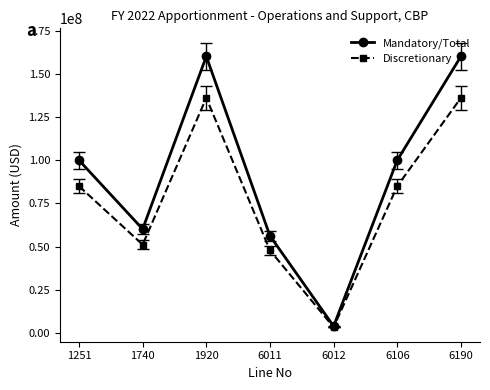

Is this an area chart (filled region under the line)?

No